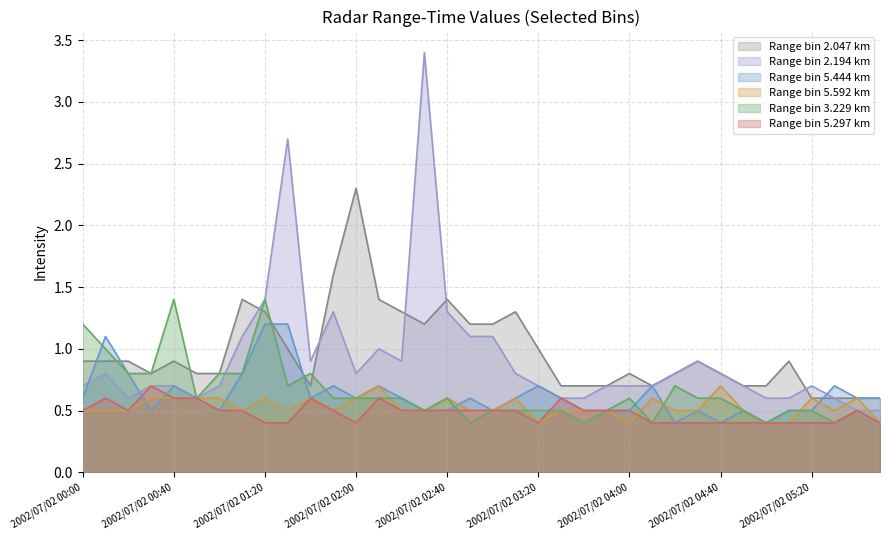

Does the chart display data point markers on the line(s)?

No